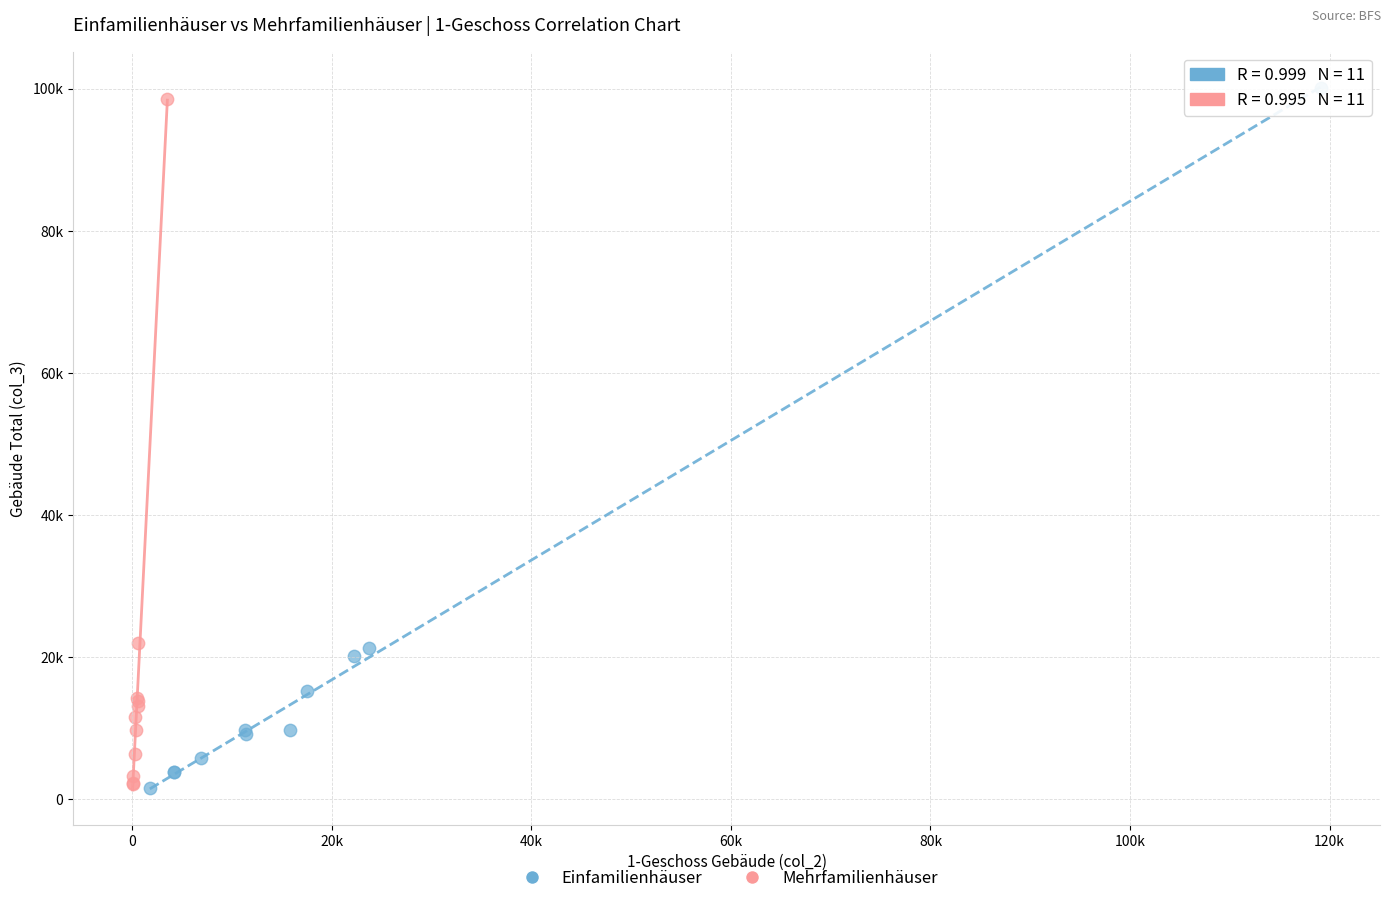

Which series has the widest spread of Y values?

Einfamilienhäuser